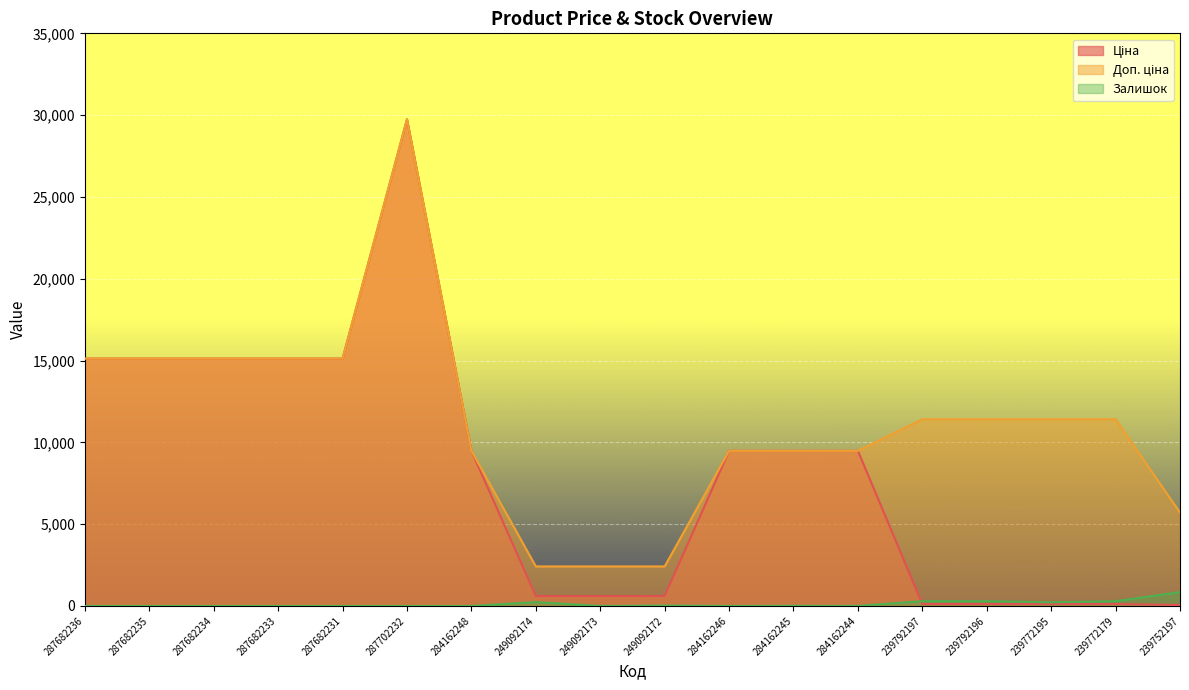

Rank the series at 284162245 from lowest to highest value.

Залишок, Ціна, Доп. ціна